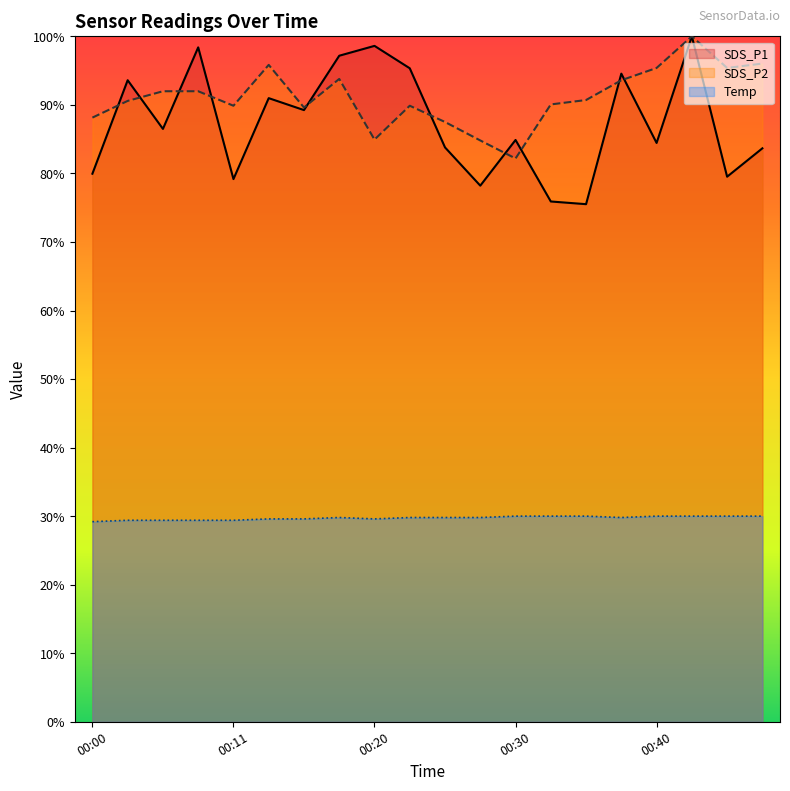

List the series in order of their peak value, lowest first.

Temp, SDS_P1, SDS_P2